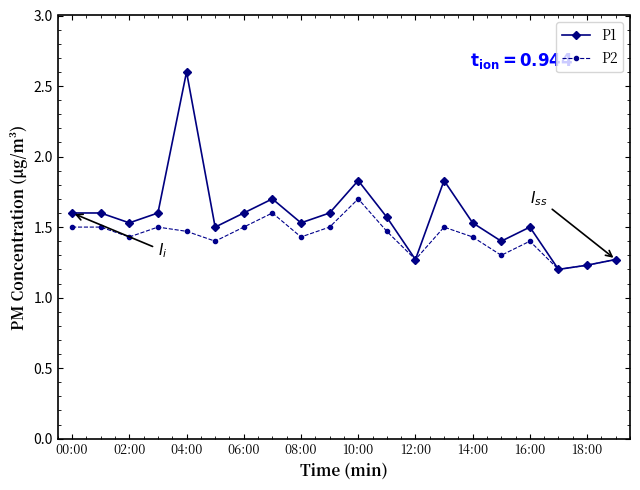

What is the highest value of the P2 series?

1.7